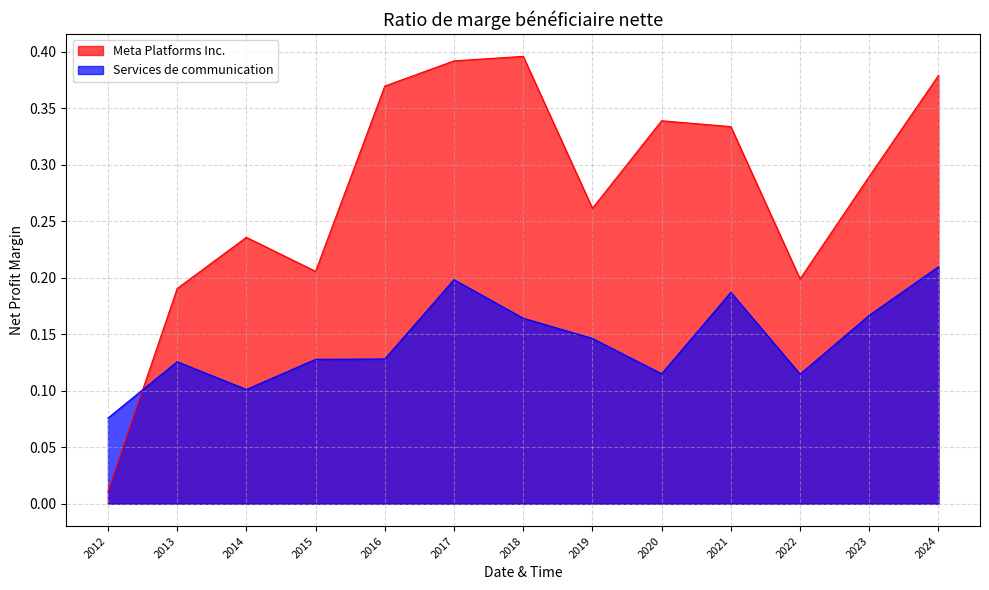

What is the difference between the maximum and minimum values in the Services de communication series?

0.1